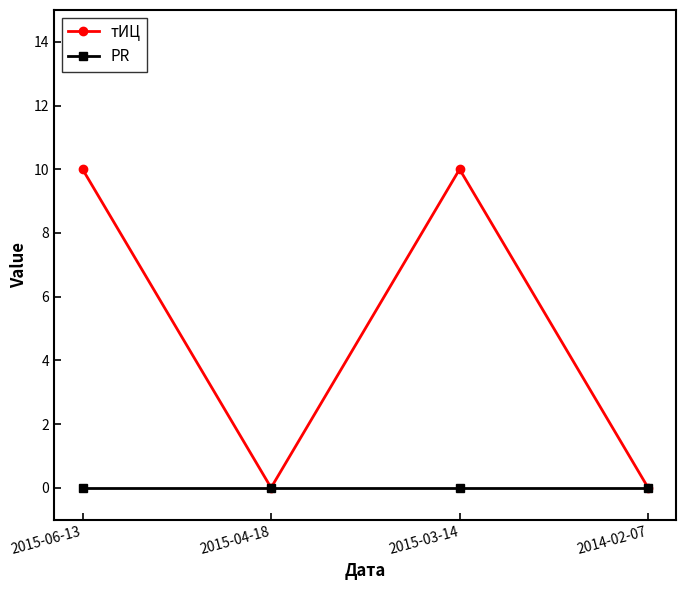

Which series has the widest spread of values?

тИЦ